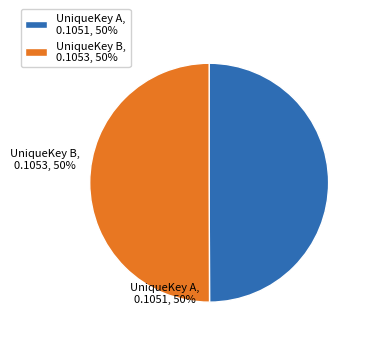

Do UniqueKey B and UniqueKey A together represent more than half of the pie?

Yes